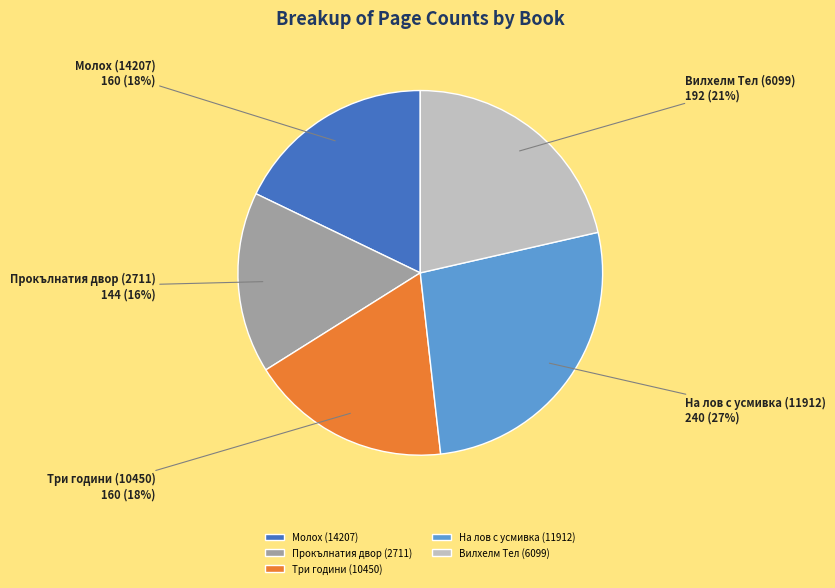

To the nearest percent, what is the combined percentage of Молох (14207) and Прокълнатия двор (2711)?

34%